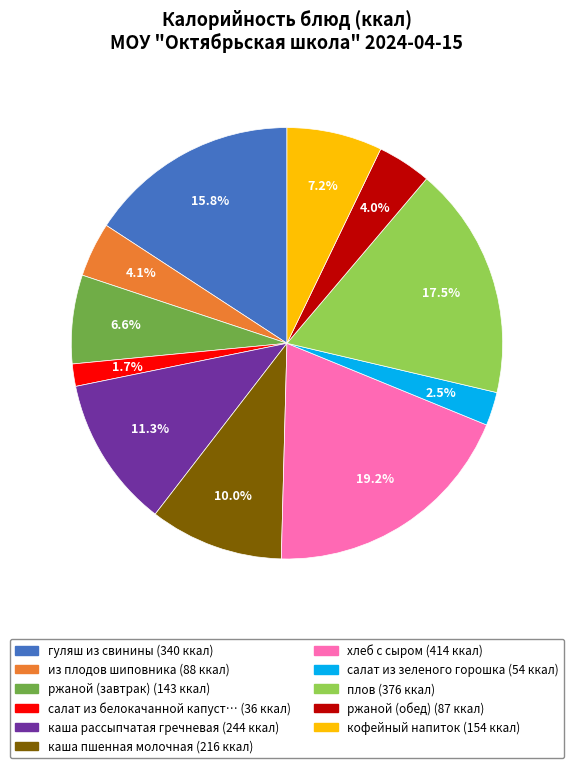

Is there any slice that represents more than half of the pie?

No